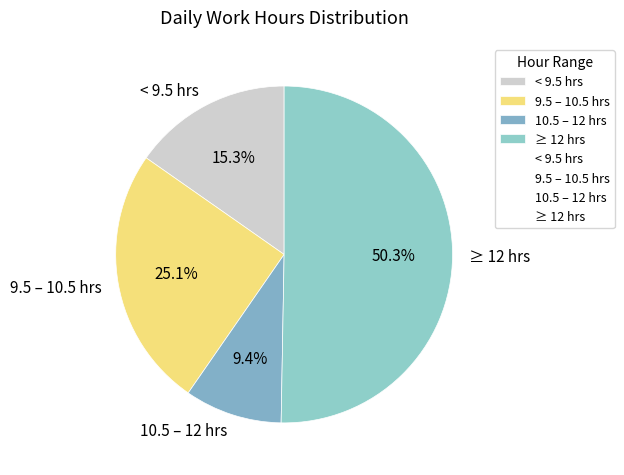

To the nearest percent, what is the difference between the largest and smallest slice percentages?

41%